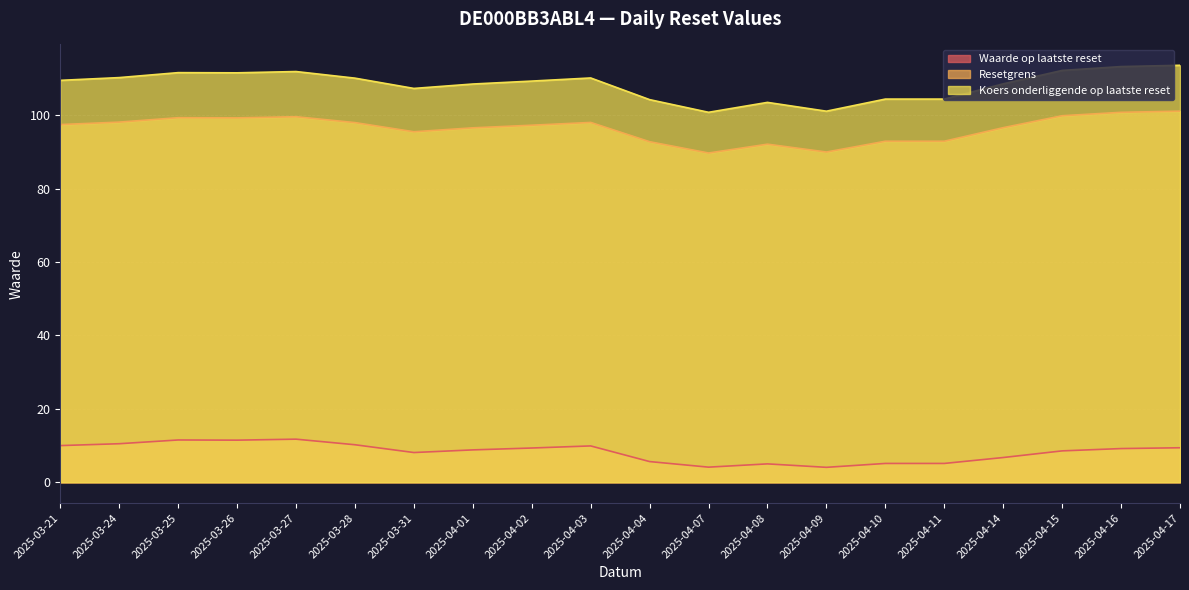

What is the minimum value shown in the chart?

4.1